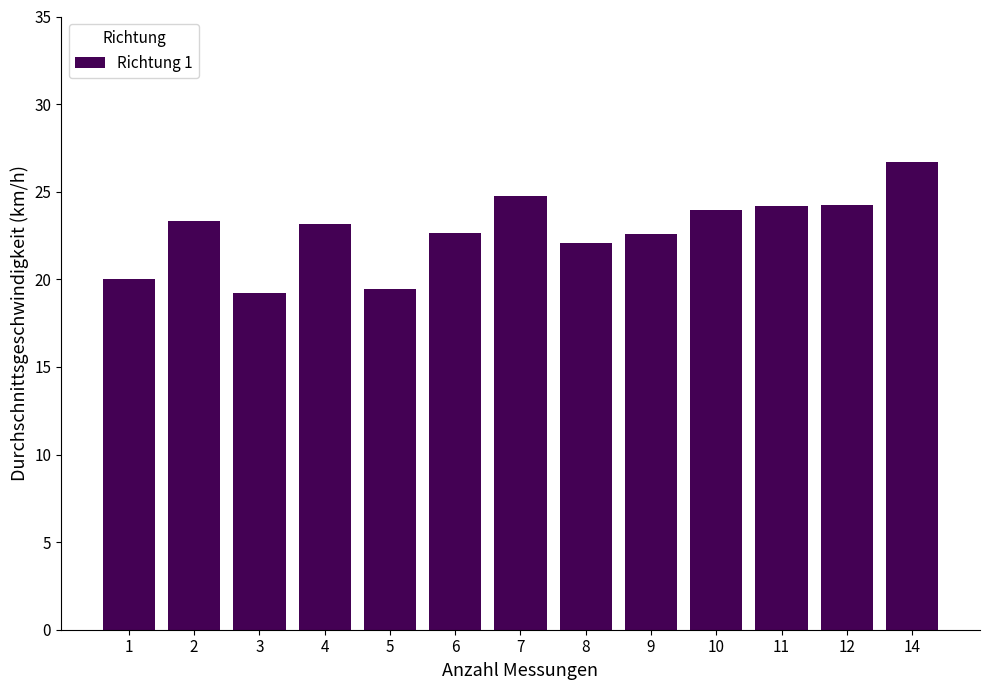

What is the value of the 8th bar from the left?

22.1